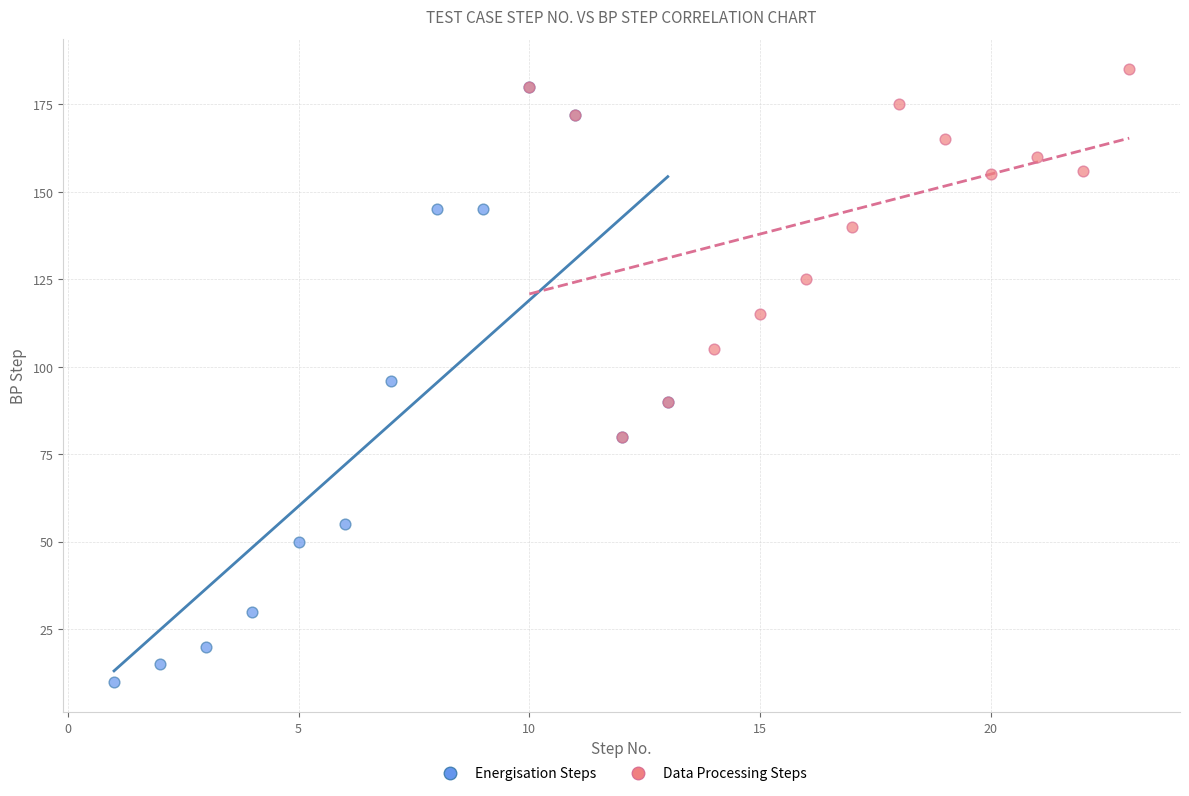

Which series has the widest spread of Y values?

Energisation Steps